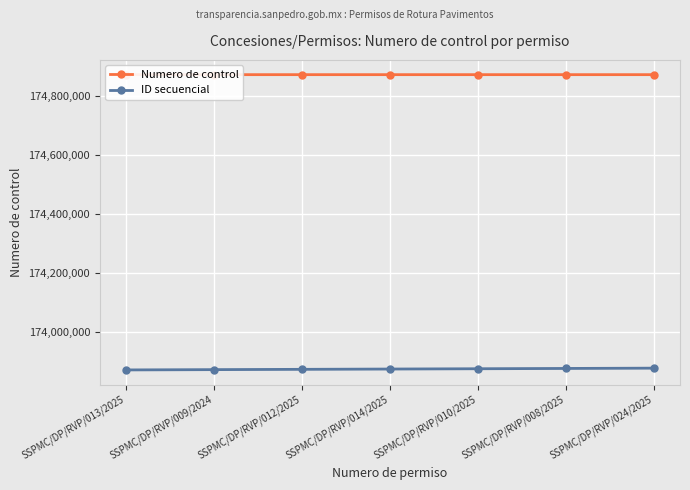

What is the average value of the ID secuencial series?

173875048